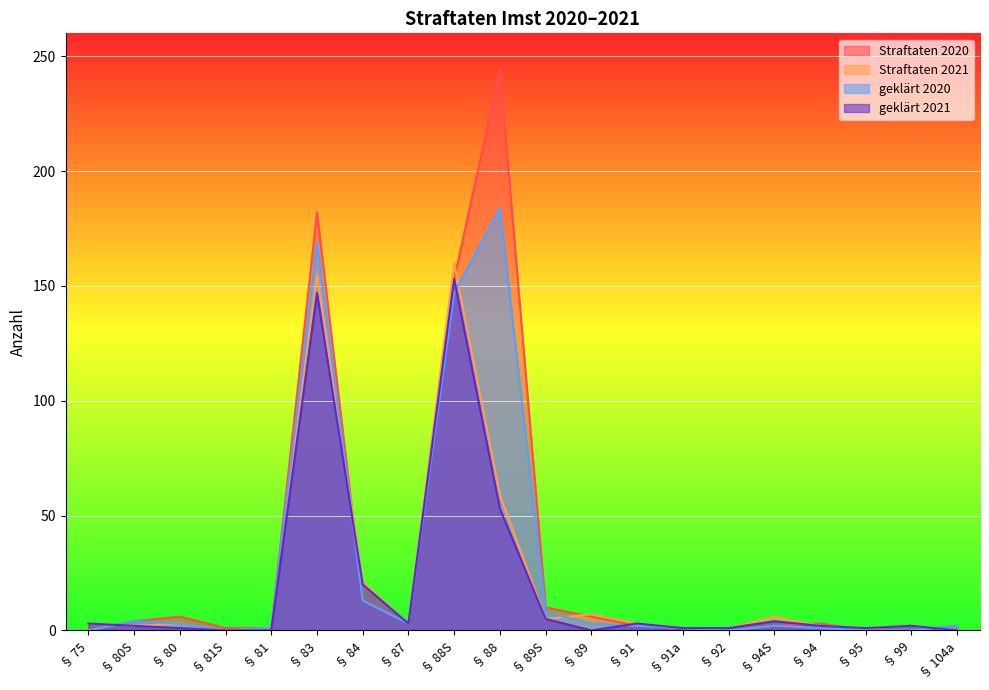

How many lines are shown in the chart?

4